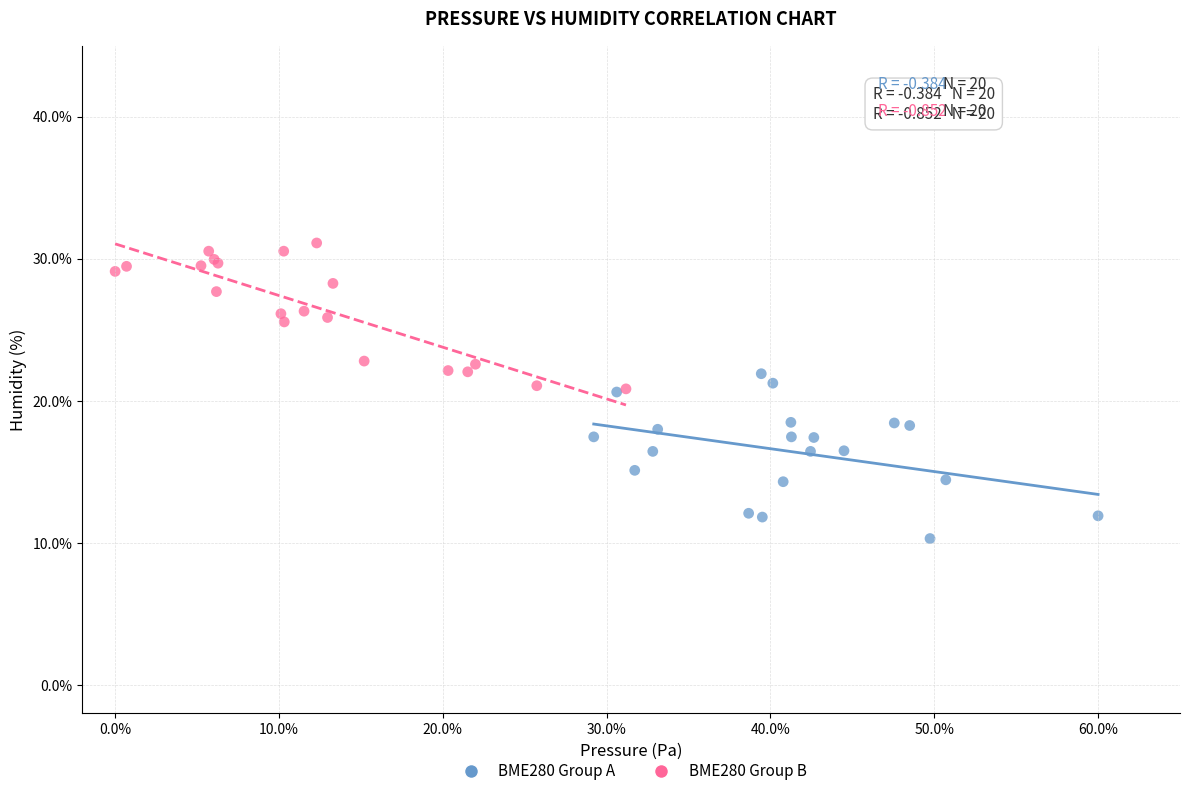

Which series contains the lowest Y value?

BME280 Group A